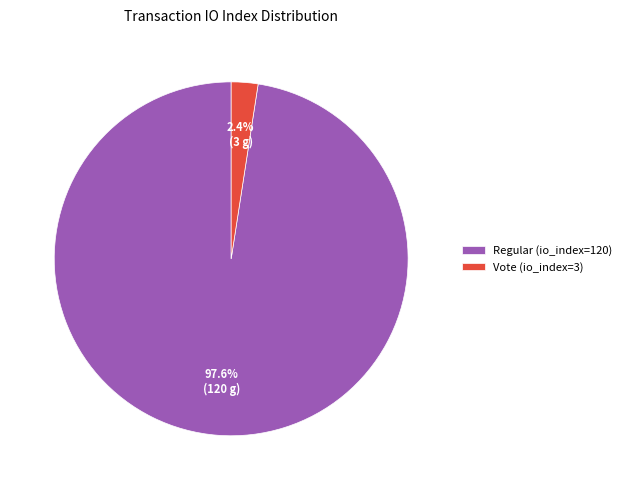

Which category accounts for the majority?

Regular (io_index=120)